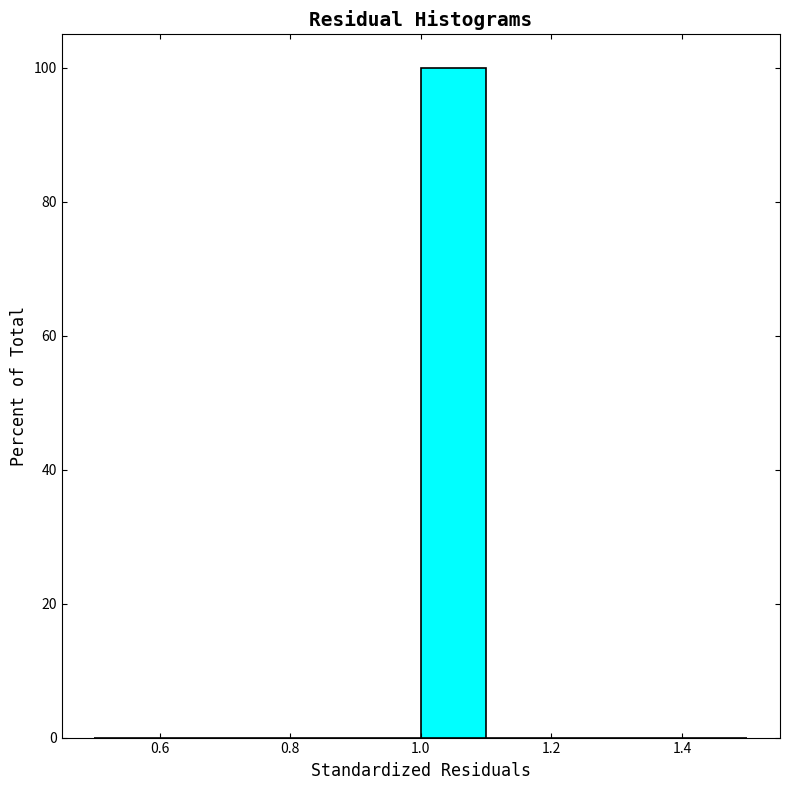

What is the height of the bar covering 1.0 to 1.1 on the x-axis? The values are not printed on the chart, so give them approximately, as read against the axis.

100